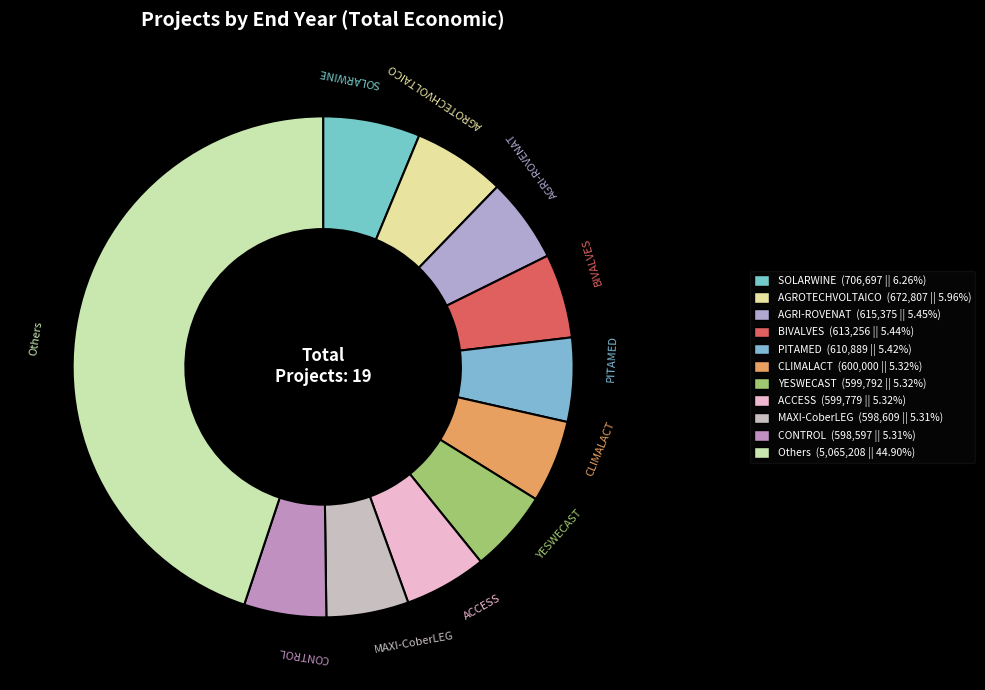

How many segments does this pie chart have?

11